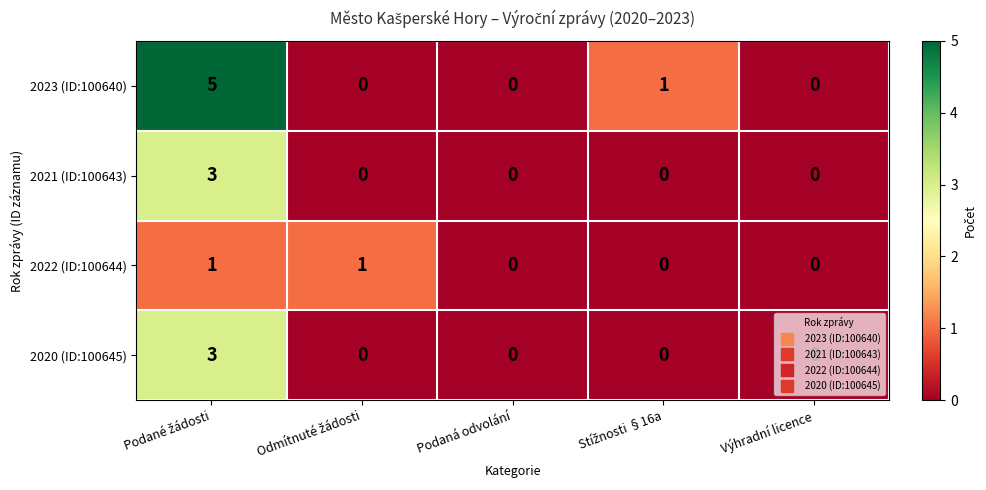

What is the maximum value shown in the chart?

5